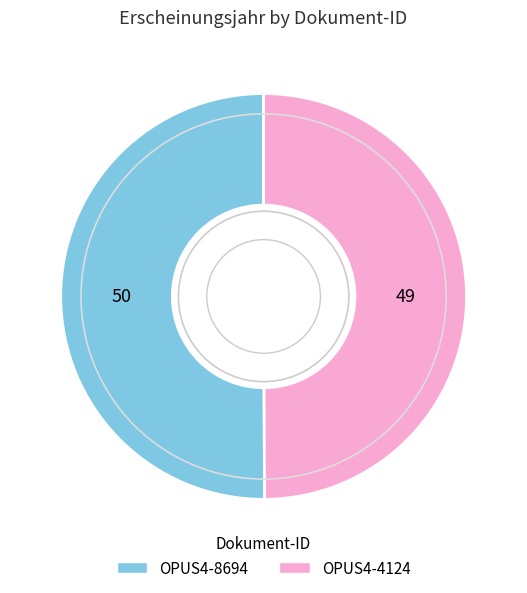

How many segments does this pie chart have?

2